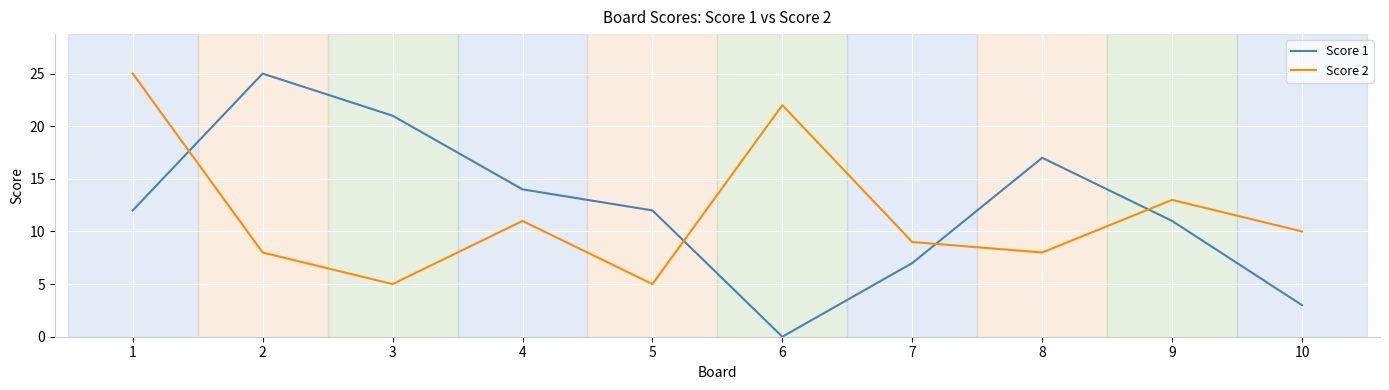

What is the difference between the Score 2 values at 9 and 3?

8